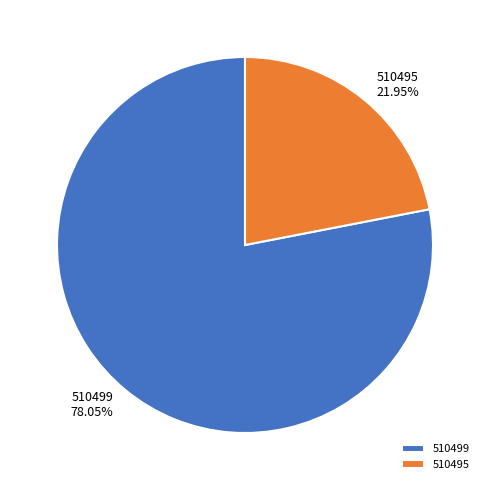

Which slice represents more than half of the pie?

510499